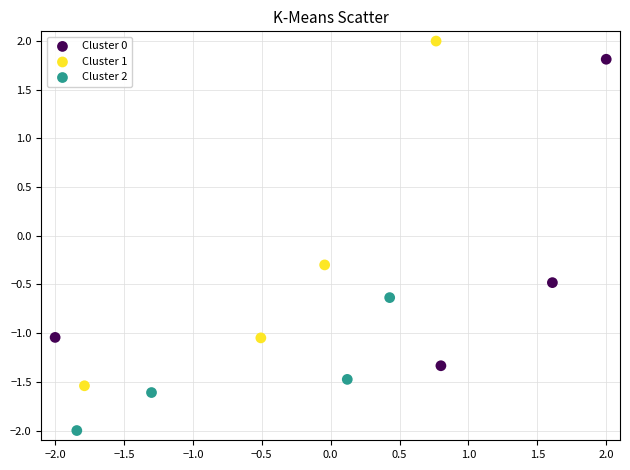

Which series has the largest Y range (max minus min)?

Cluster 1